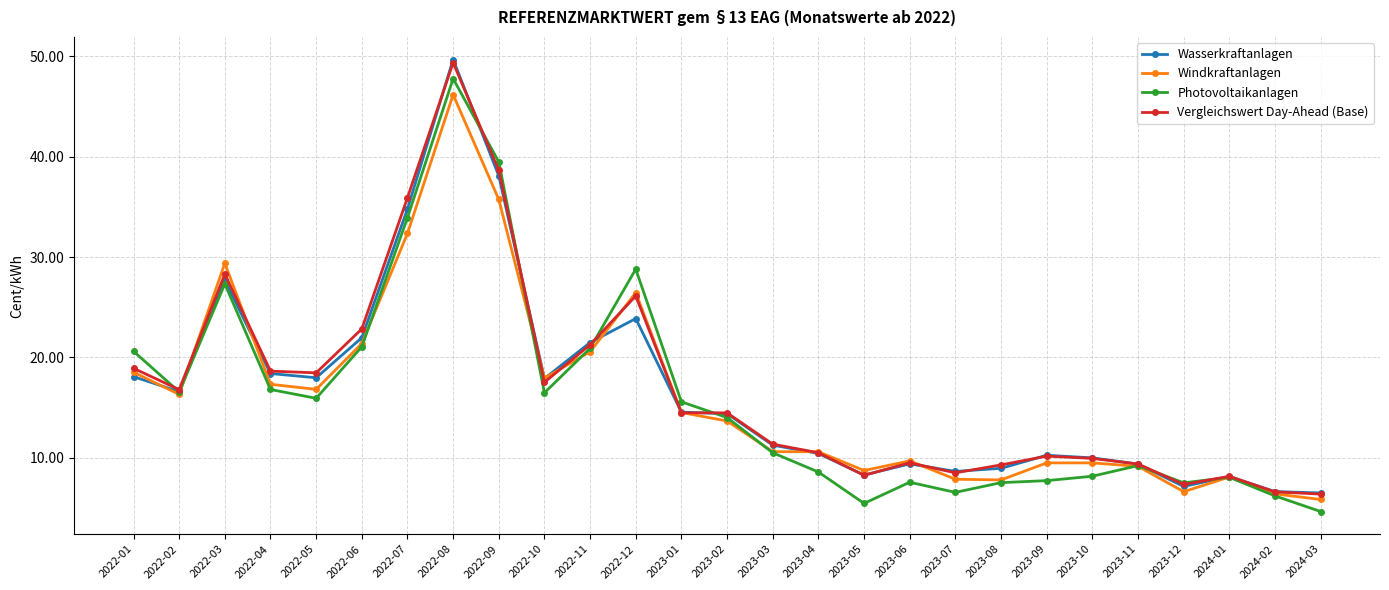

Is it true that Vergleichswert Day-Ahead (Base) equals 21.2 at 2022-11?

True